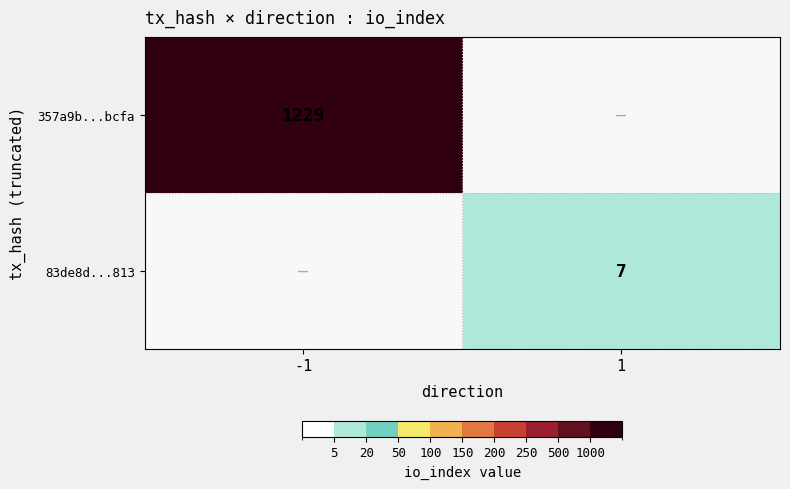

True or false: 83de8d...813 has a value of 12 at 1.

False